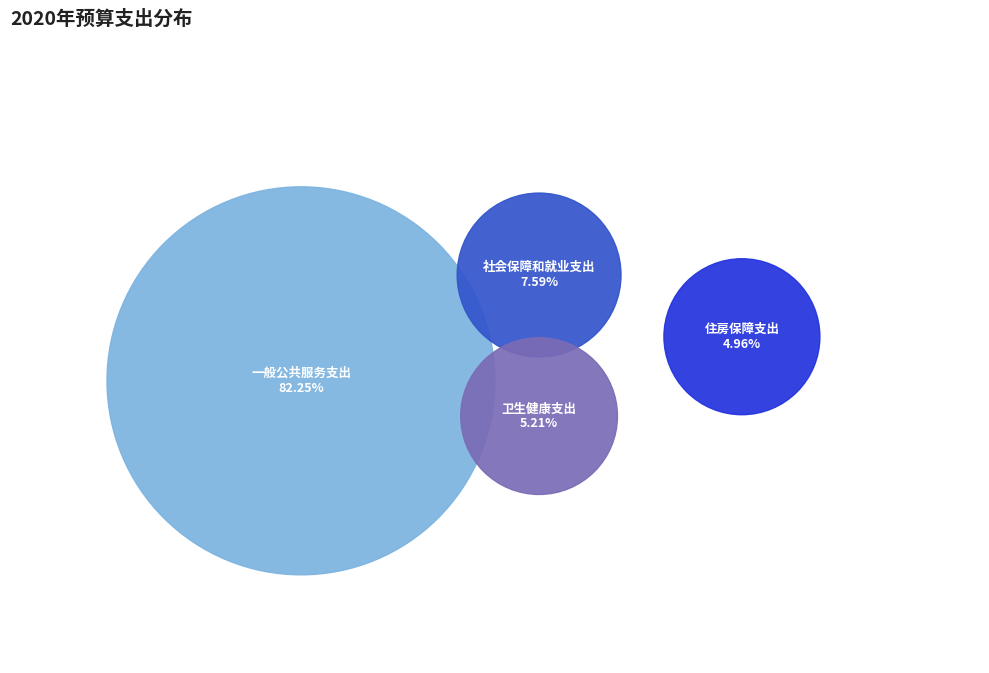

To the nearest percent, what is the difference between the largest and smallest slice percentages?

77%